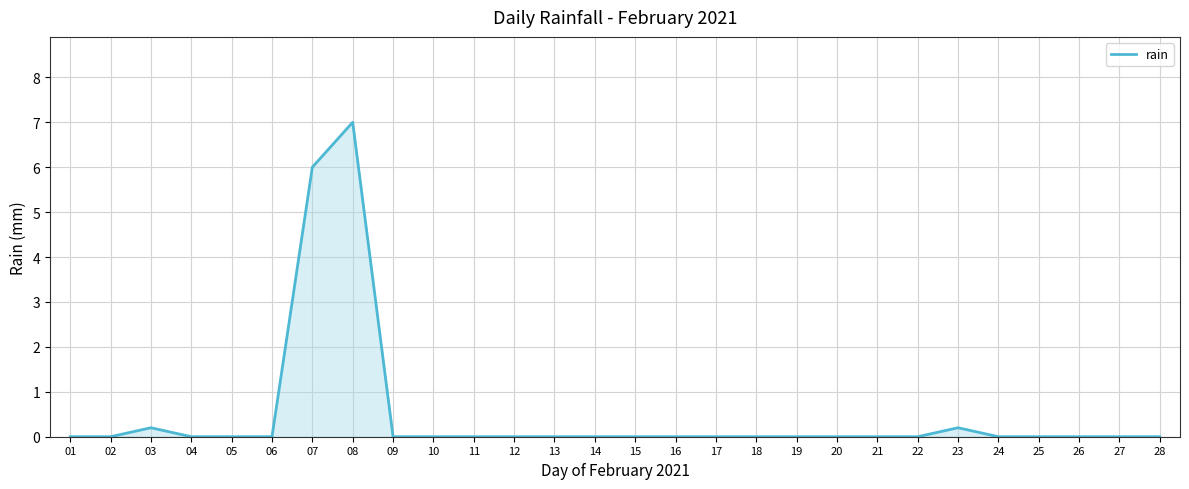

What is the greatest value displayed?

7.0